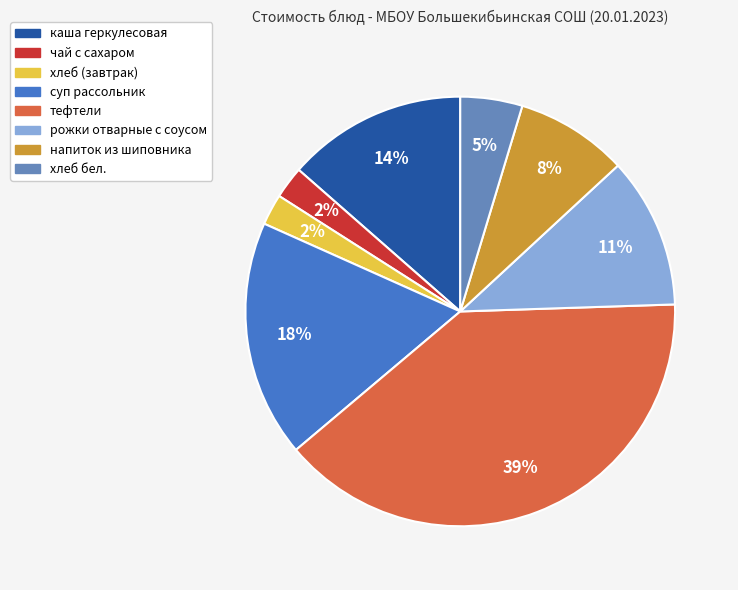

Combined, do суп рассольник and чай с сахаром account for over 50%?

No